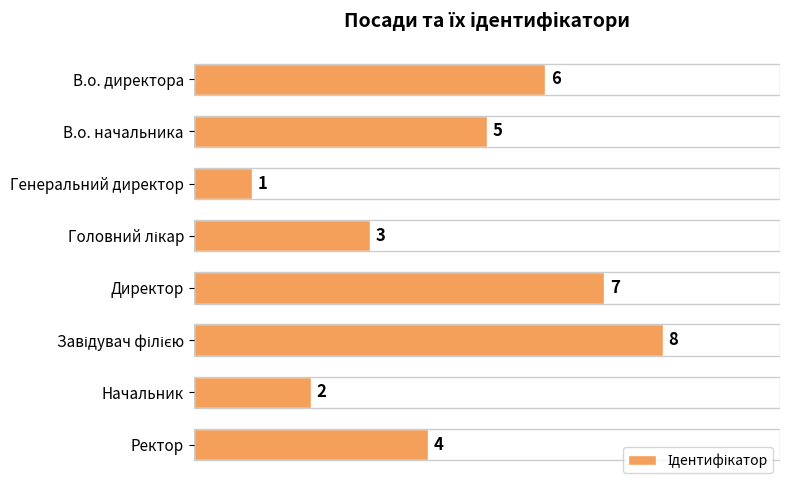

Where is the data nearest to the value 4?

Ректор